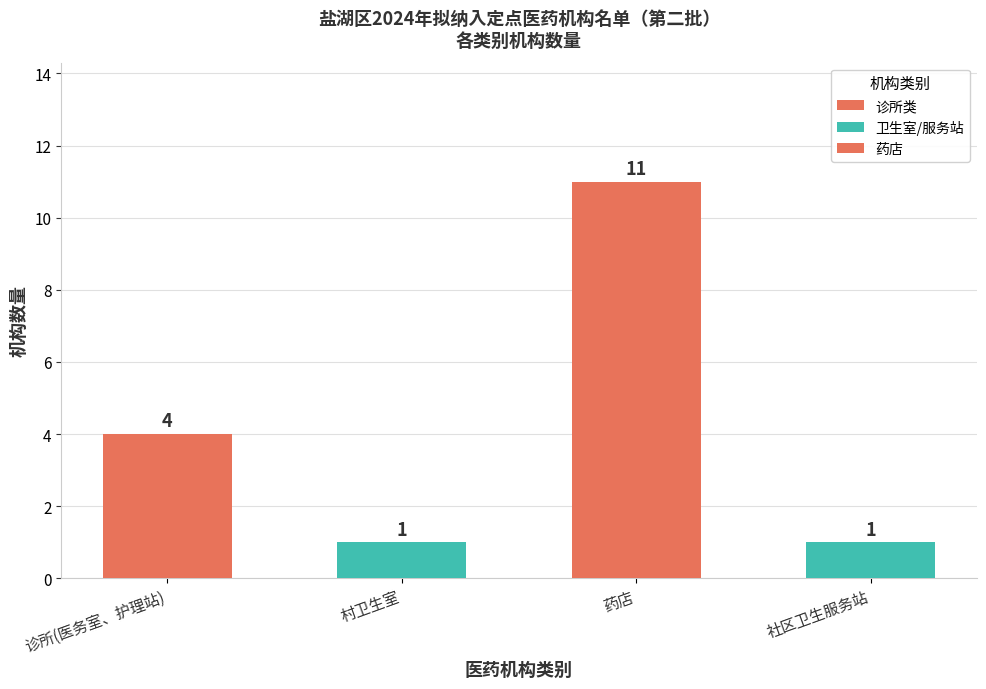

What is the label of the 1st bar from the right?

社区卫生服务站